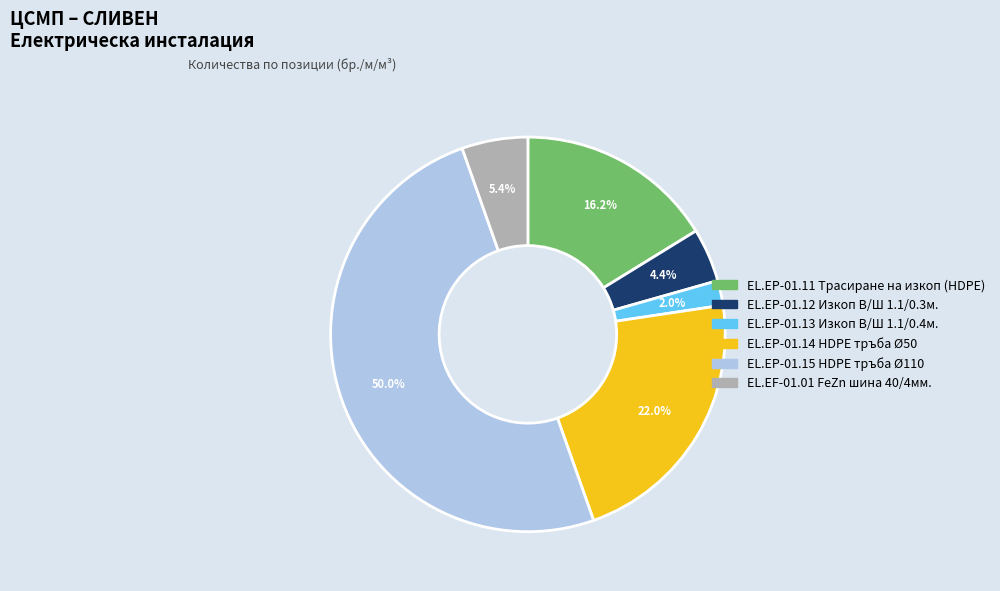

To the nearest percent, what percentage of the pie is EL.EP-01.13 Изкоп В/Ш 1.1/0.4м.?

2%